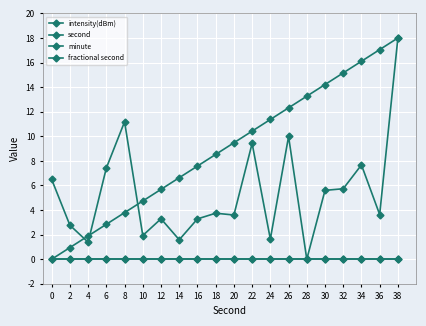

True or false: intensity(dBm) has a value of 1.0 at 10.

False